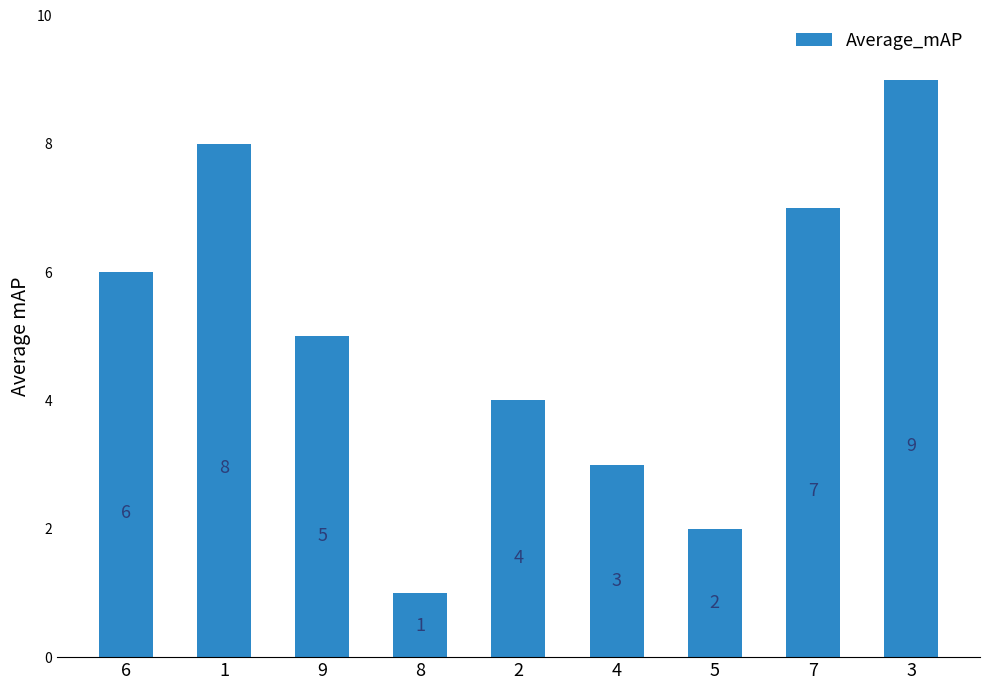

What is the maximum value shown in the chart?

9